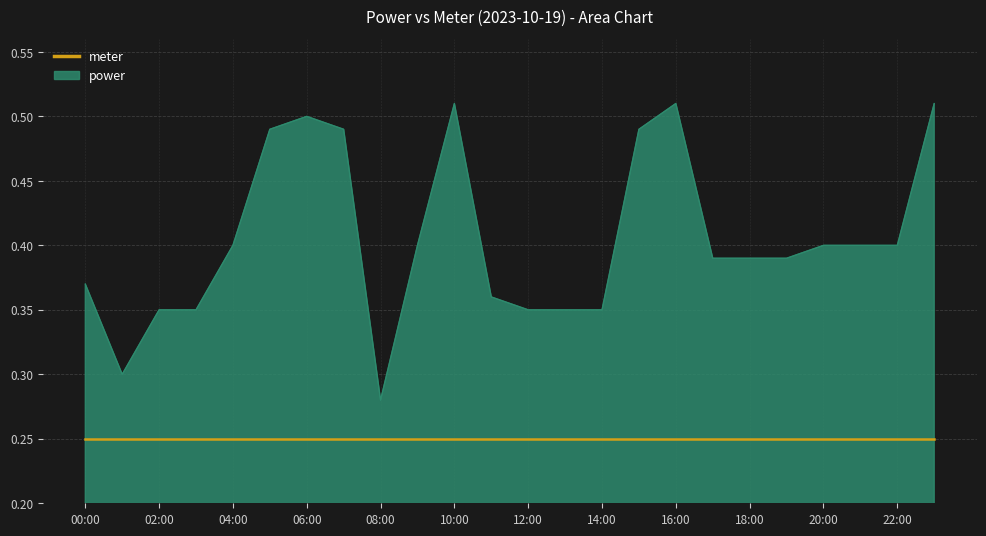

Does the chart display data point markers on the line(s)?

No